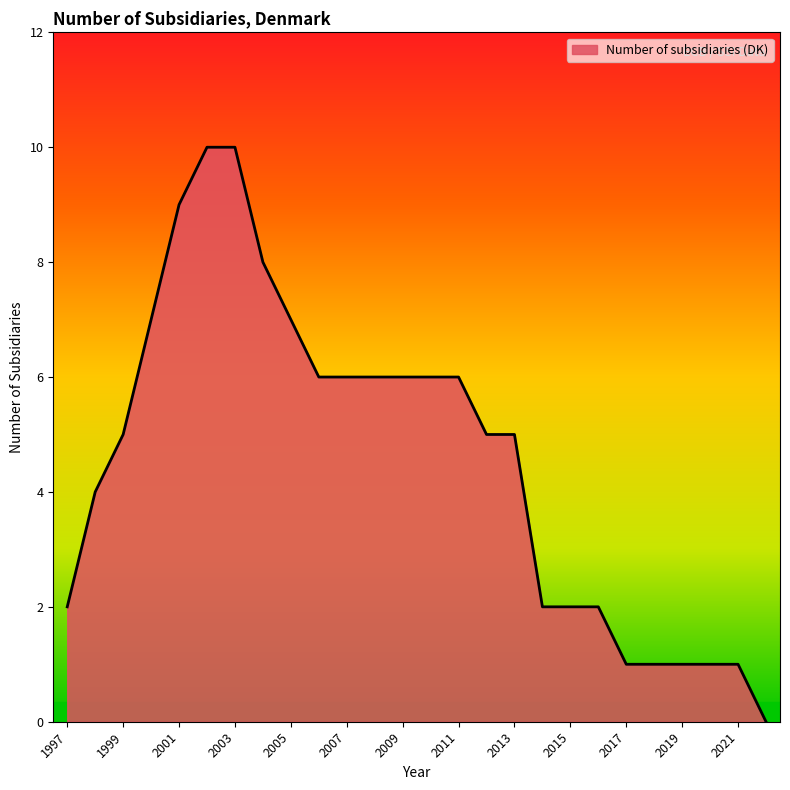

What is the difference between the maximum and minimum values?

10